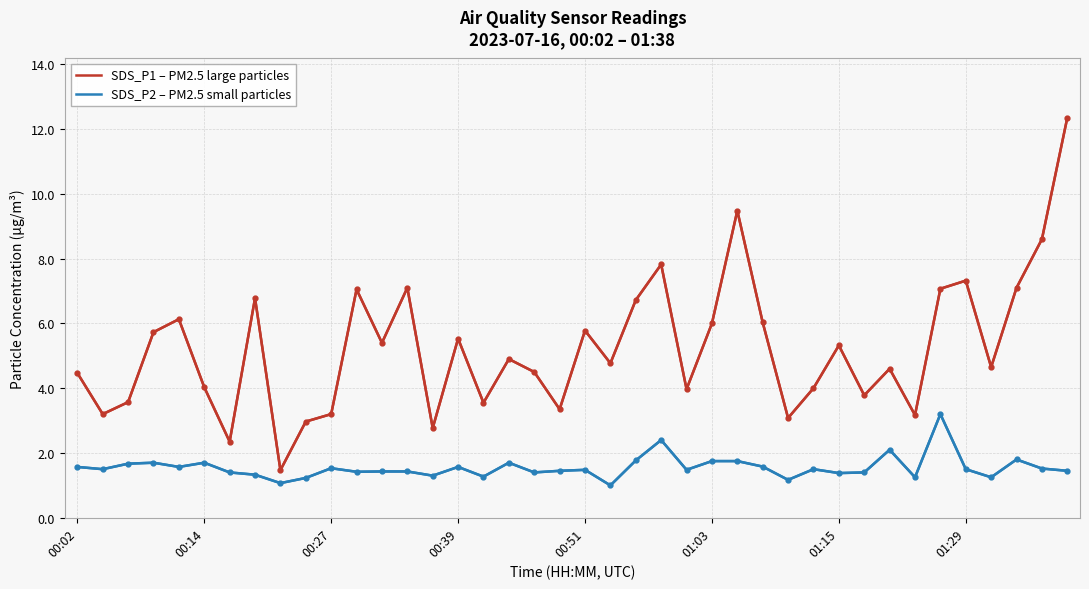

List the series in order of their overall mean, lowest first.

SDS_P2 – PM2.5 small particles, SDS_P1 – PM2.5 large particles